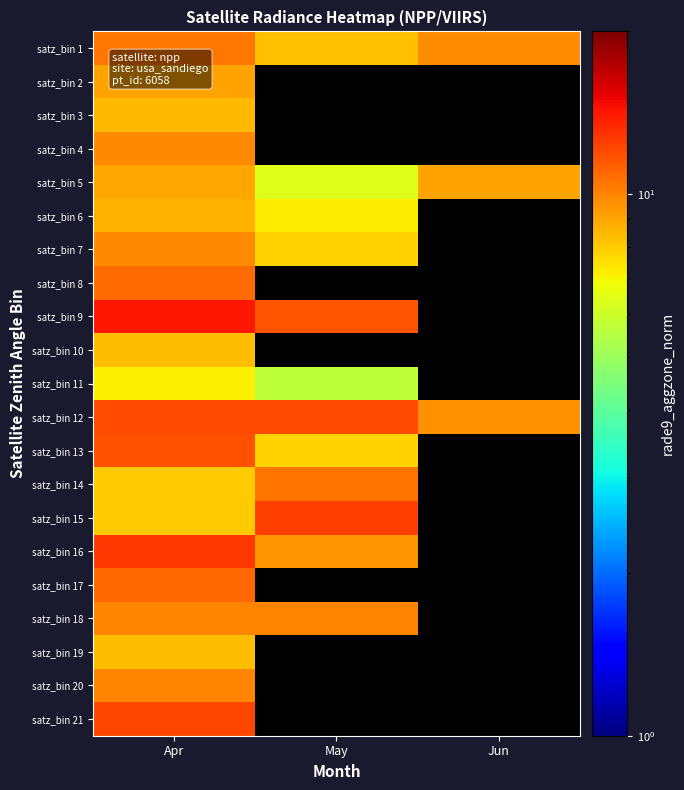

Which label corresponds to the largest value in the chart?

Apr